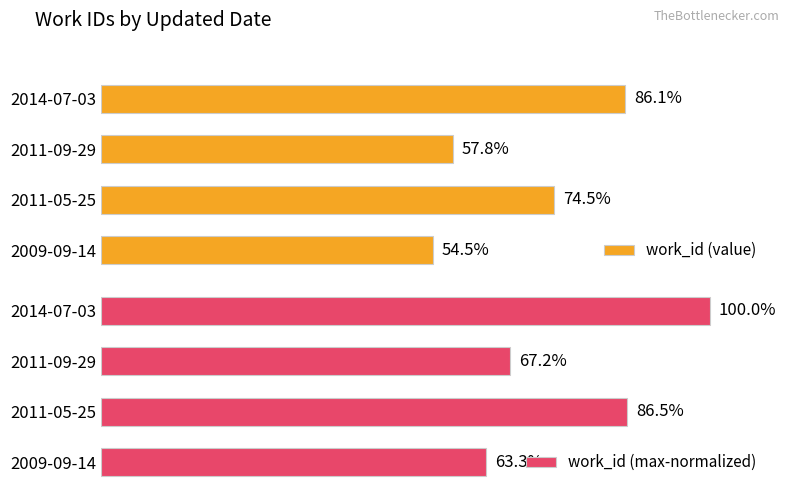

Is it true that work_id (max-normalized) equals 162.5 at 3?

False